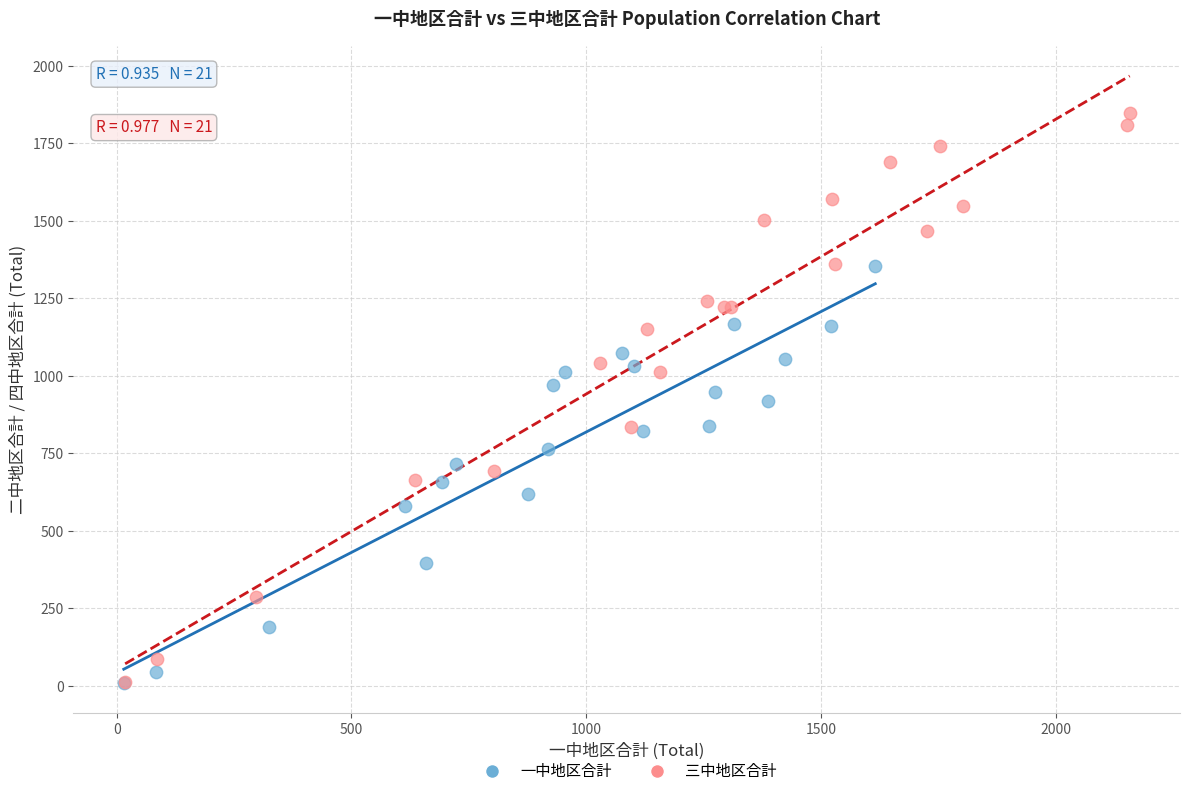

Which series has the widest spread of Y values?

三中地区合計